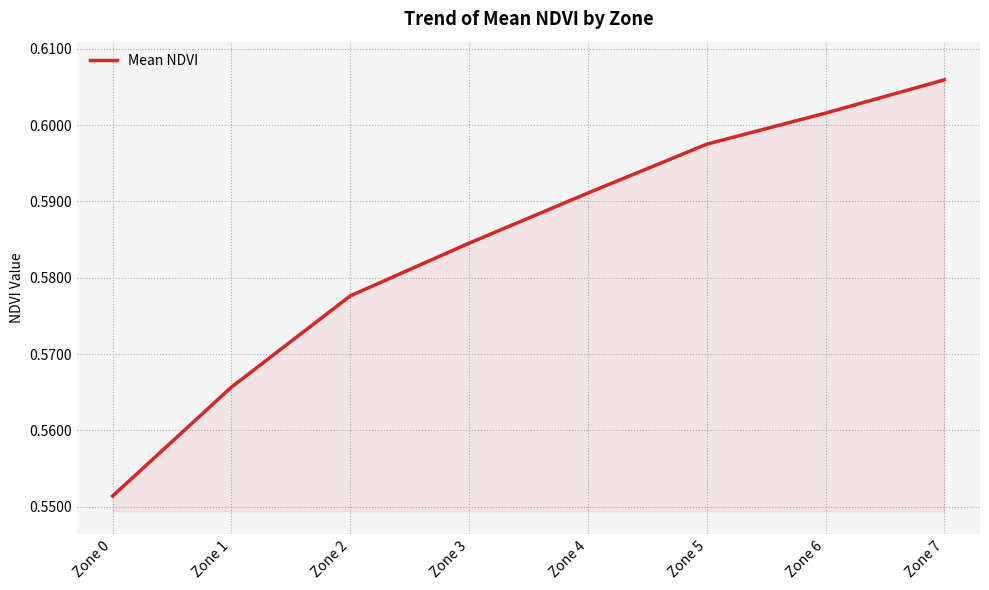

True or false: there are more than 2 points higher than both neighbors.

False